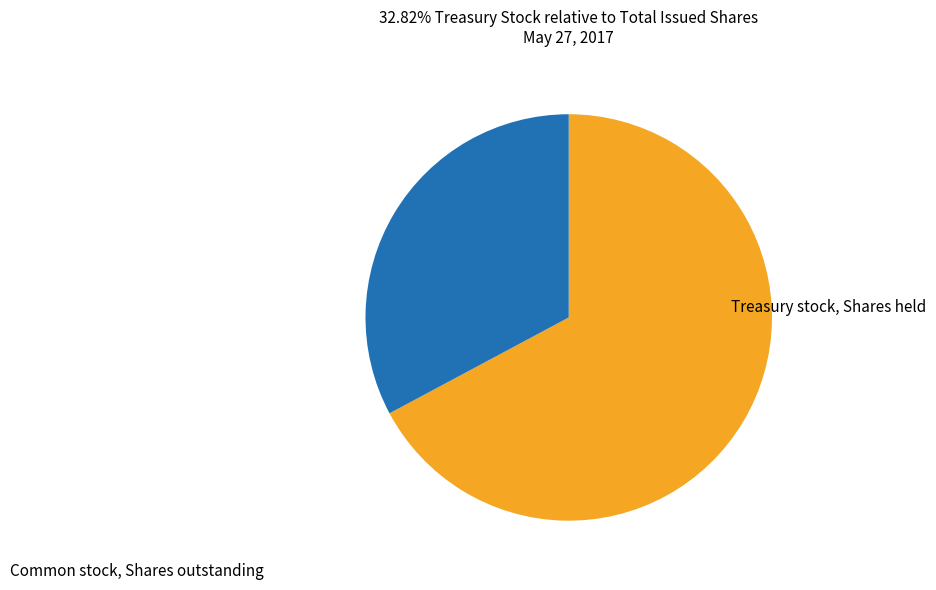

Is there a majority slice in this chart?

Yes